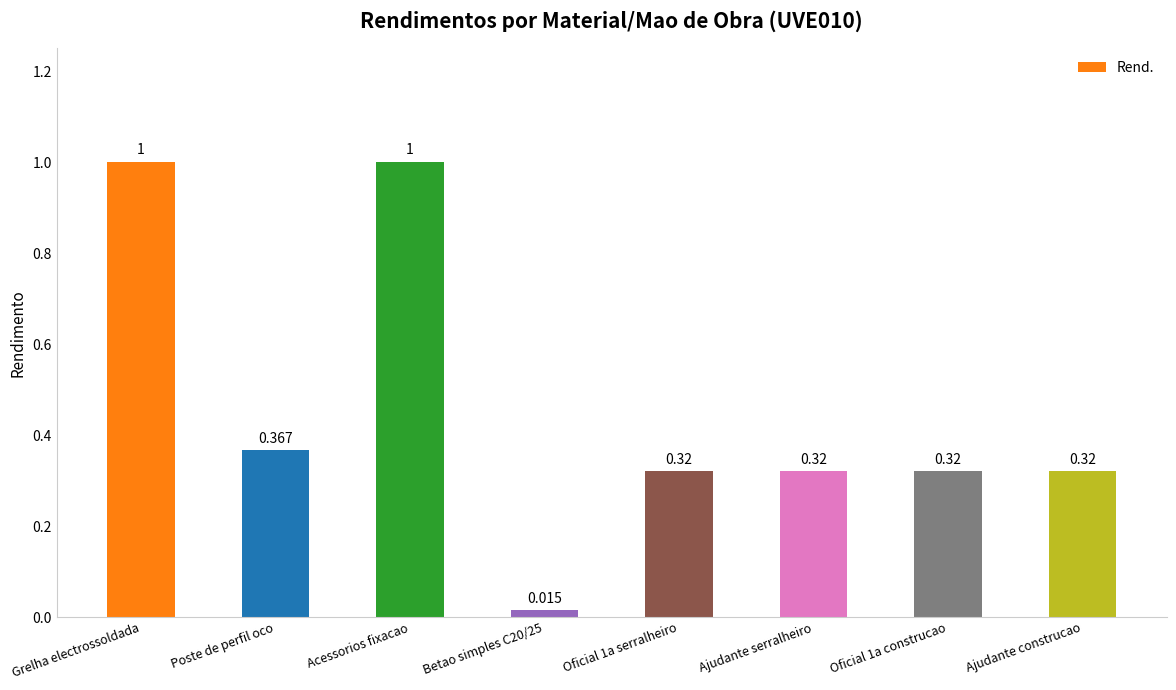

Between Ajudante serralheiro and Poste de perfil oco, which is larger?

Poste de perfil oco